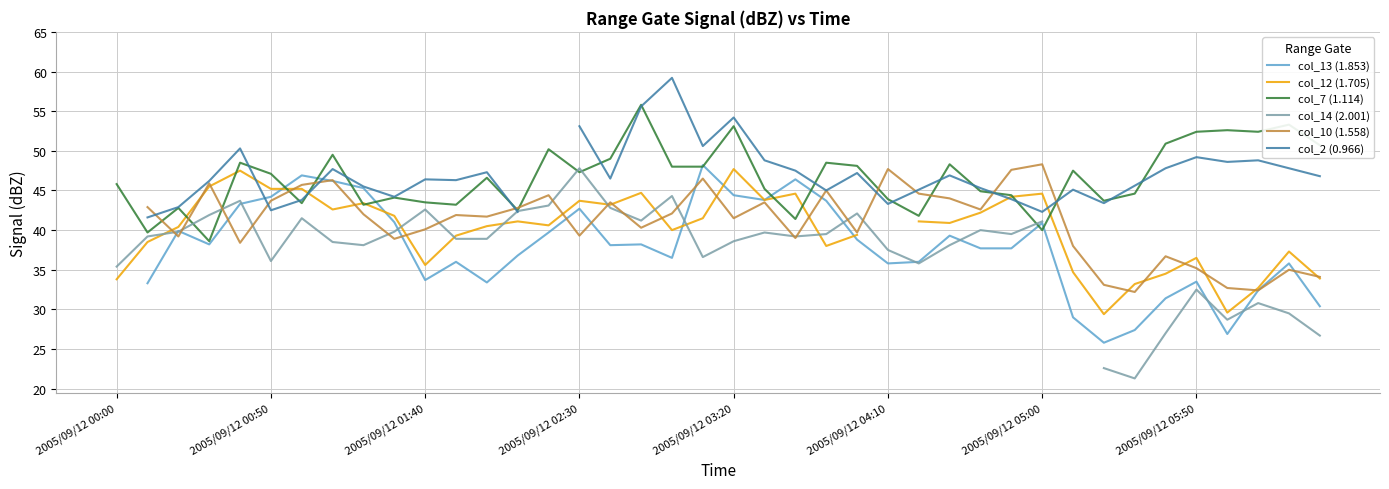

What is the value of the col_10 (1.558) point at the 36th from the left?

35.2